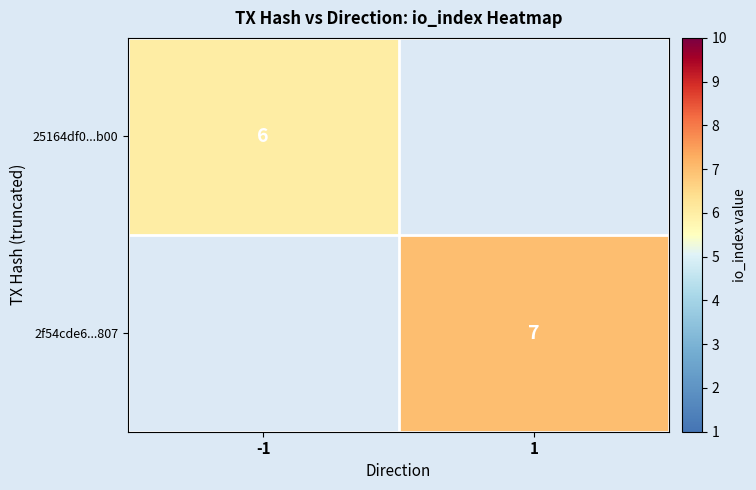

How many series are shown in this chart?

2